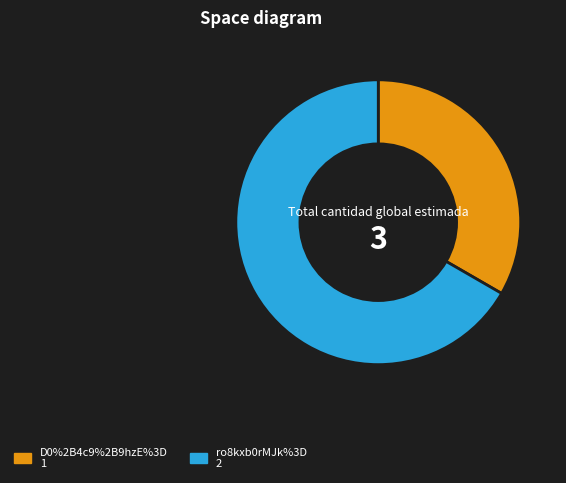

Do D0%2B4c9%2B9hzE%3D and ro8kxb0rMJk%3D together represent more than half of the pie?

Yes